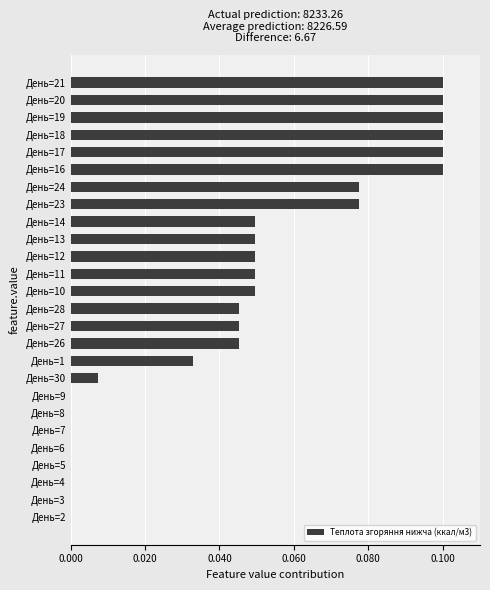

Count the number of categories in the chart.

26